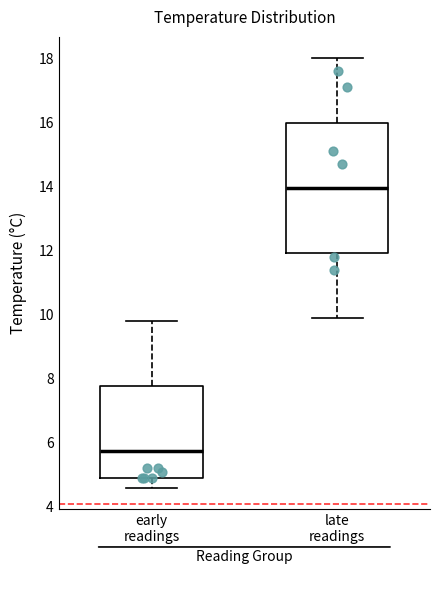

Which box's median line is the highest?

late readings